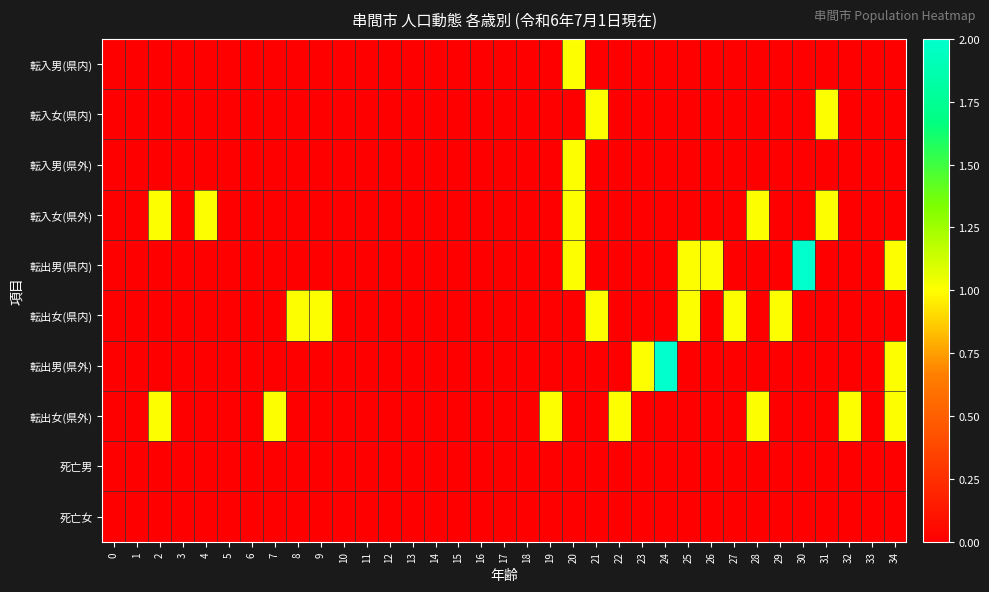

Reading left to right, transcribe all the data shown in this chart.

転入男(県内): 0=0	1=0	2=0	3=0	4=0	5=0	6=0	7=0	8=0	9=0	10=0	11=0	12=0	13=0	14=0	15=0	16=0	17=0	18=0	19=0	20=1	21=0	22=0	23=0	24=0	25=0	26=0	27=0	28=0	29=0	30=0	31=0	32=0	33=0	34=0
転入女(県内): 0=0	1=0	2=0	3=0	4=0	5=0	6=0	7=0	8=0	9=0	10=0	11=0	12=0	13=0	14=0	15=0	16=0	17=0	18=0	19=0	20=0	21=1	22=0	23=0	24=0	25=0	26=0	27=0	28=0	29=0	30=0	31=1	32=0	33=0	34=0
転入男(県外): 0=0	1=0	2=0	3=0	4=0	5=0	6=0	7=0	8=0	9=0	10=0	11=0	12=0	13=0	14=0	15=0	16=0	17=0	18=0	19=0	20=1	21=0	22=0	23=0	24=0	25=0	26=0	27=0	28=0	29=0	30=0	31=0	32=0	33=0	34=0
転入女(県外): 0=0	1=0	2=1	3=0	4=1	5=0	6=0	7=0	8=0	9=0	10=0	11=0	12=0	13=0	14=0	15=0	16=0	17=0	18=0	19=0	20=1	21=0	22=0	23=0	24=0	25=0	26=0	27=0	28=1	29=0	30=0	31=1	32=0	33=0	34=0
転出男(県内): 0=0	1=0	2=0	3=0	4=0	5=0	6=0	7=0	8=0	9=0	10=0	11=0	12=0	13=0	14=0	15=0	16=0	17=0	18=0	19=0	20=1	21=0	22=0	23=0	24=0	25=1	26=1	27=0	28=0	29=0	30=2	31=0	32=0	33=0	34=1
転出女(県内): 0=0	1=0	2=0	3=0	4=0	5=0	6=0	7=0	8=1	9=1	10=0	11=0	12=0	13=0	14=0	15=0	16=0	17=0	18=0	19=0	20=0	21=1	22=0	23=0	24=0	25=1	26=0	27=1	28=0	29=1	30=0	31=0	32=0	33=0	34=0
転出男(県外): 0=0	1=0	2=0	3=0	4=0	5=0	6=0	7=0	8=0	9=0	10=0	11=0	12=0	13=0	14=0	15=0	16=0	17=0	18=0	19=0	20=0	21=0	22=0	23=1	24=2	25=0	26=0	27=0	28=0	29=0	30=0	31=0	32=0	33=0	34=1
転出女(県外): 0=0	1=0	2=1	3=0	4=0	5=0	6=0	7=1	8=0	9=0	10=0	11=0	12=0	13=0	14=0	15=0	16=0	17=0	18=0	19=1	20=0	21=0	22=1	23=0	24=0	25=0	26=0	27=0	28=1	29=0	30=0	31=0	32=1	33=0	34=1
死亡男: 0=0	1=0	2=0	3=0	4=0	5=0	6=0	7=0	8=0	9=0	10=0	11=0	12=0	13=0	14=0	15=0	16=0	17=0	18=0	19=0	20=0	21=0	22=0	23=0	24=0	25=0	26=0	27=0	28=0	29=0	30=0	31=0	32=0	33=0	34=0
死亡女: 0=0	1=0	2=0	3=0	4=0	5=0	6=0	7=0	8=0	9=0	10=0	11=0	12=0	13=0	14=0	15=0	16=0	17=0	18=0	19=0	20=0	21=0	22=0	23=0	24=0	25=0	26=0	27=0	28=0	29=0	30=0	31=0	32=0	33=0	34=0